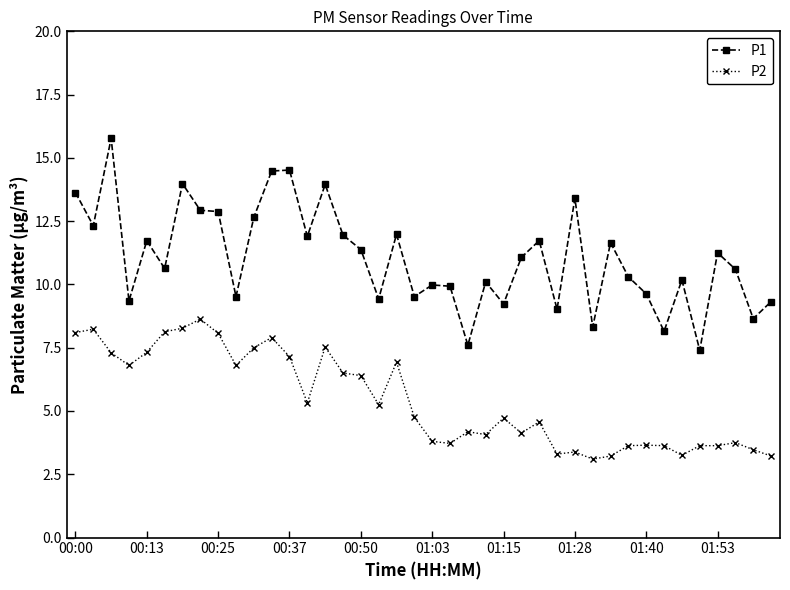

What is the smallest value displayed?

3.1